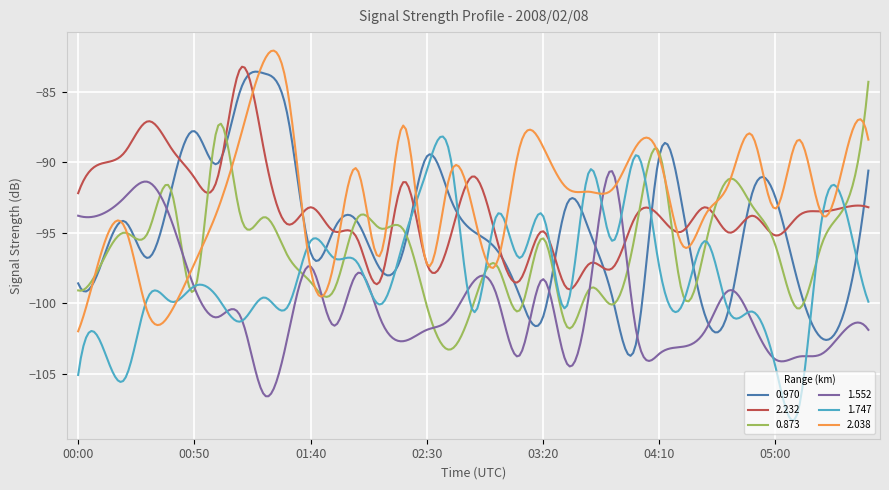

What is the maximum value shown in the chart?

-82.1